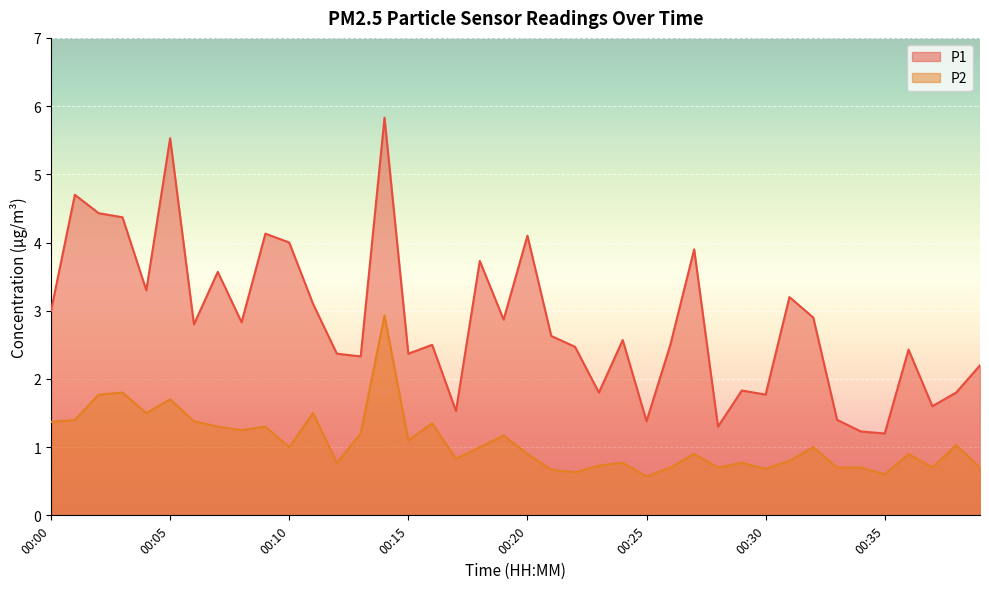

True or false: P1 and P2 cross at least once.

False